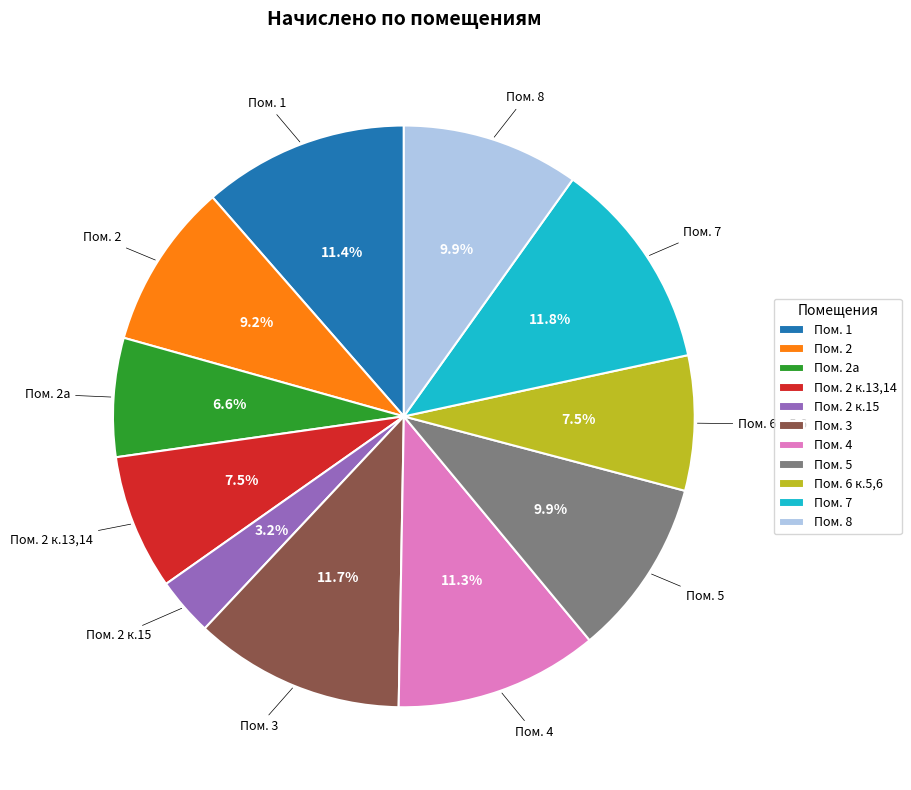

Between Пом. 2 к.15 and Пом. 1, which is larger?

Пом. 1